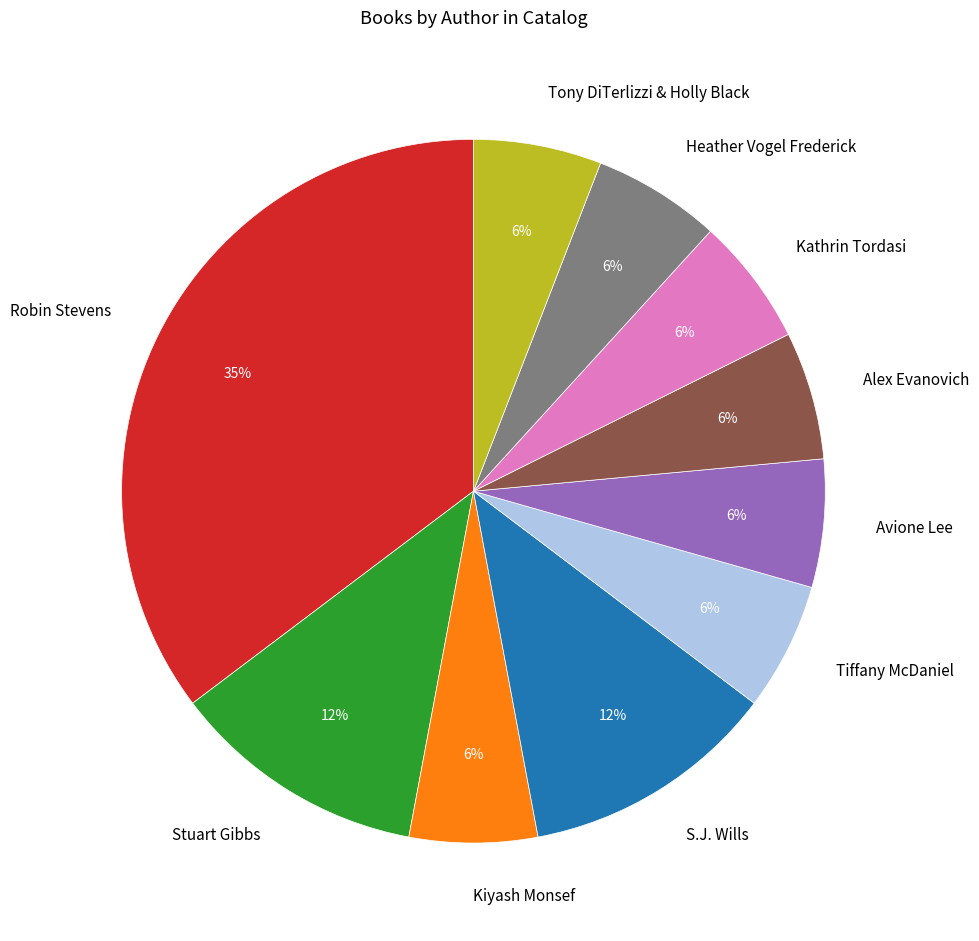

Is there a majority slice in this chart?

No